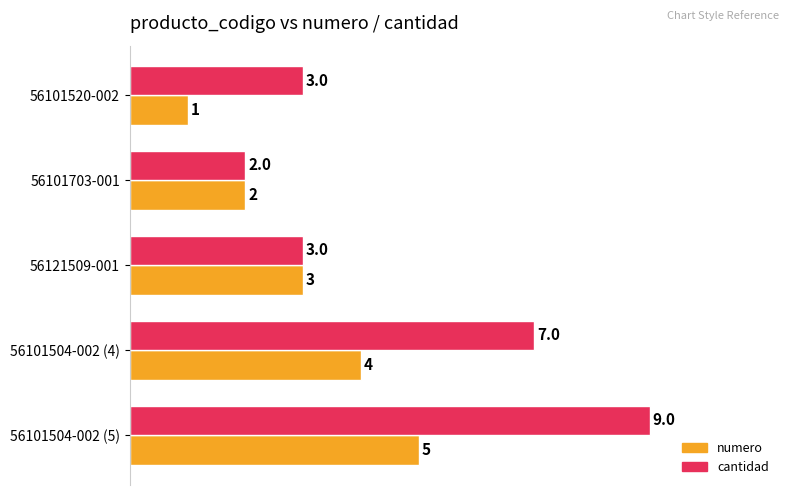

True or false: cantidad has a value of 2 at 56101504-002 (5).

False